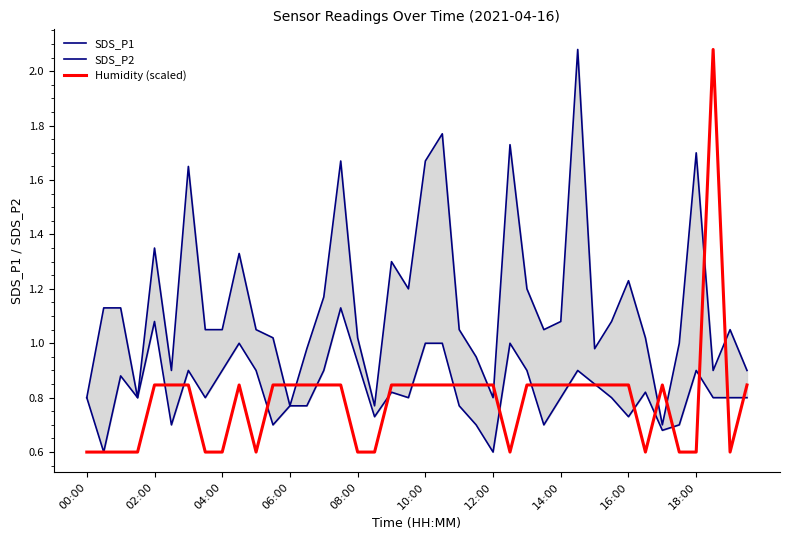

At how many categories does at least one series exceed 1?

28